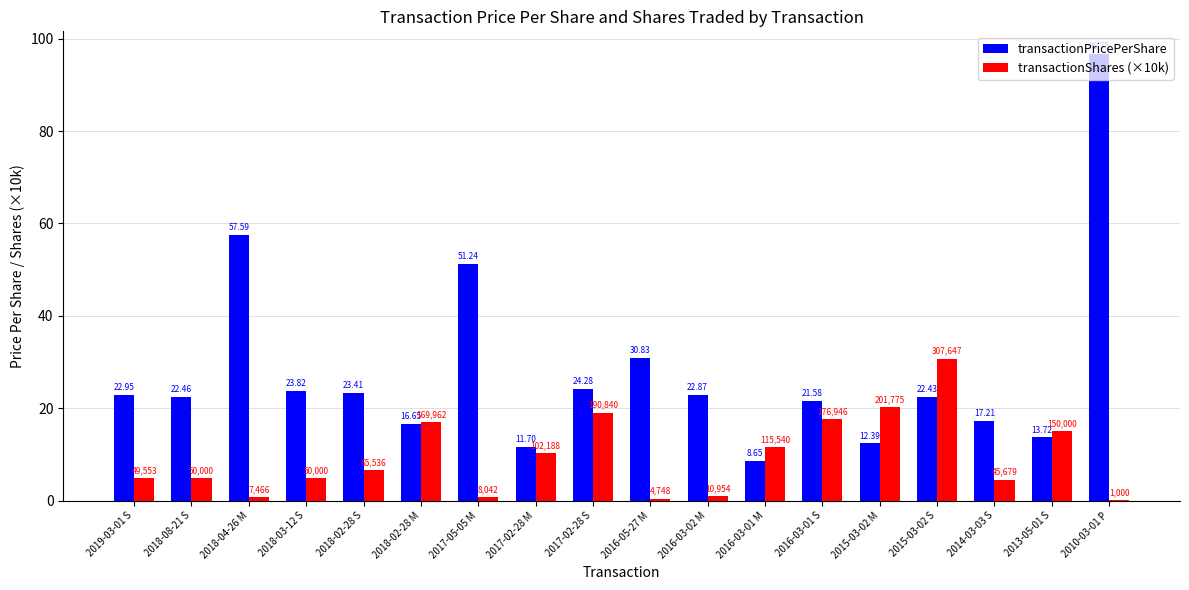

Which series changed the most between 2018-02-28 S and 2016-03-01 S?

transactionShares (×10k)